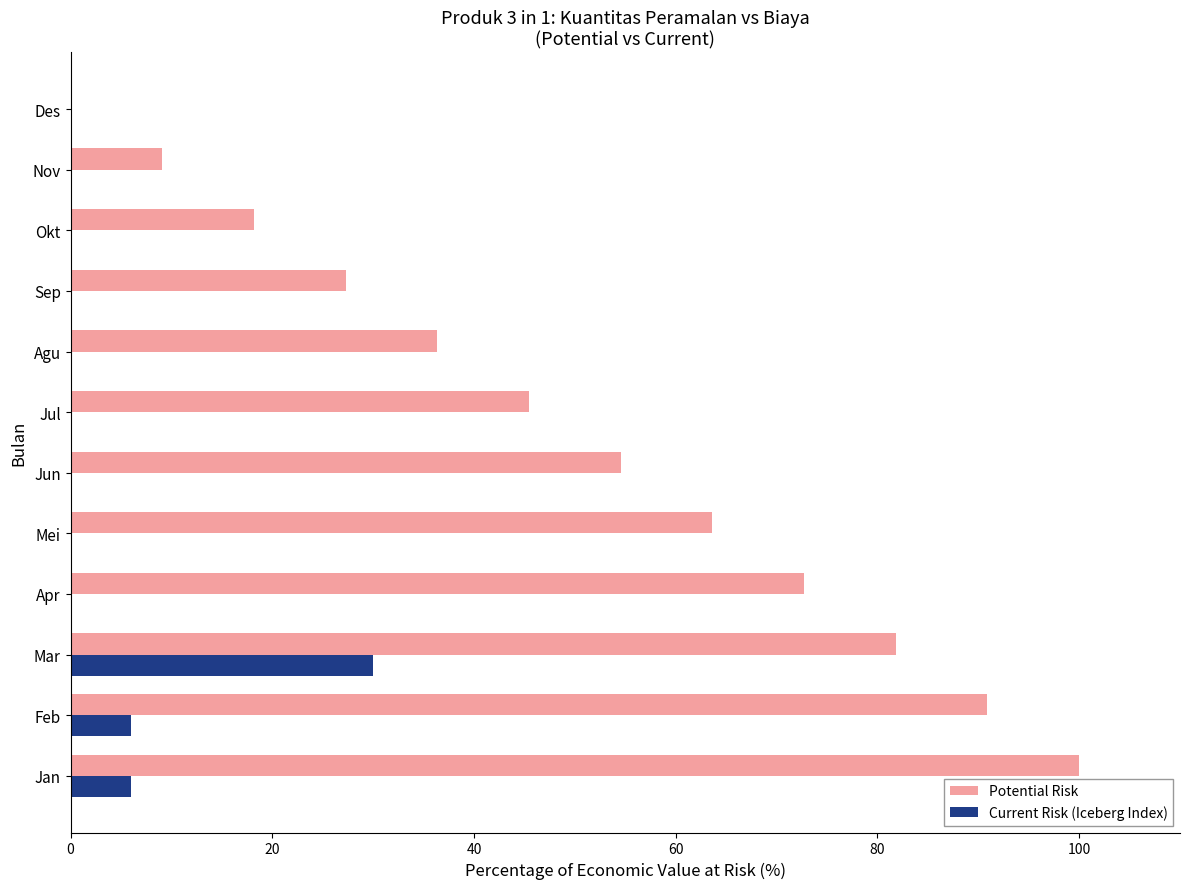

The Current Risk (Iceberg Index) series shows 20.9 at Des. True or false?

False